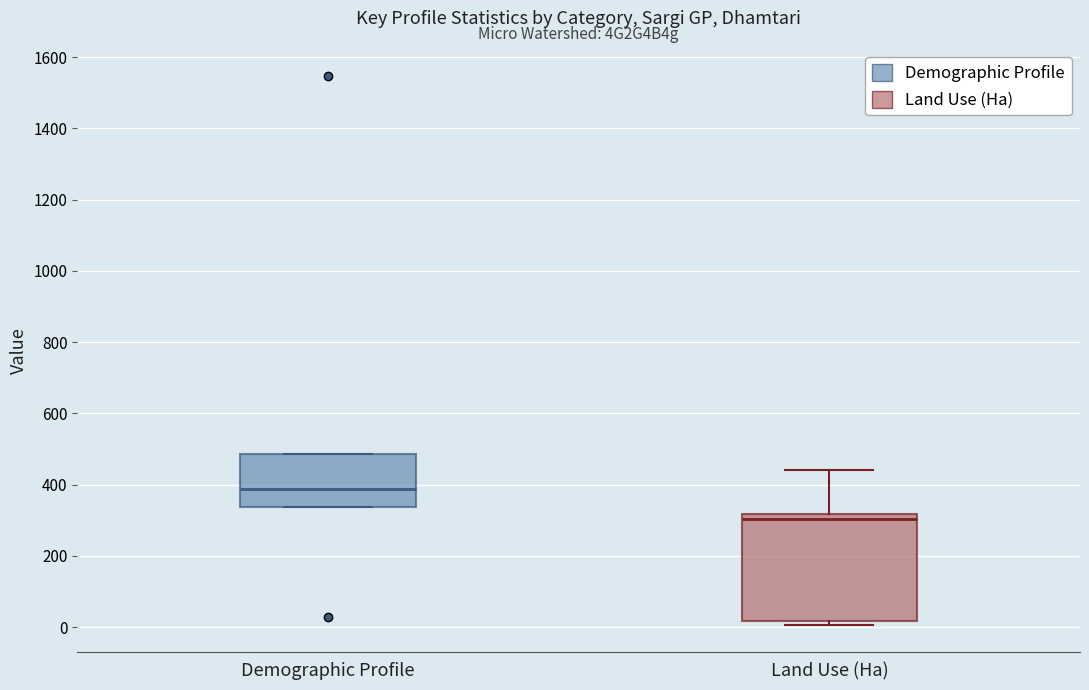

Reading left to right, transcribe this box plot: for each box, give where its median line is, the range the box spans, and where its two whiskers end, as read against the y-axis. The values are not printed on the chart, so give them approximately, as read against the axis.

Demographic Profile: median 380, box 340 to 480, whiskers 340 to 480
Land Use (Ha): median 300, box 20 to 320, whiskers 0 to 440